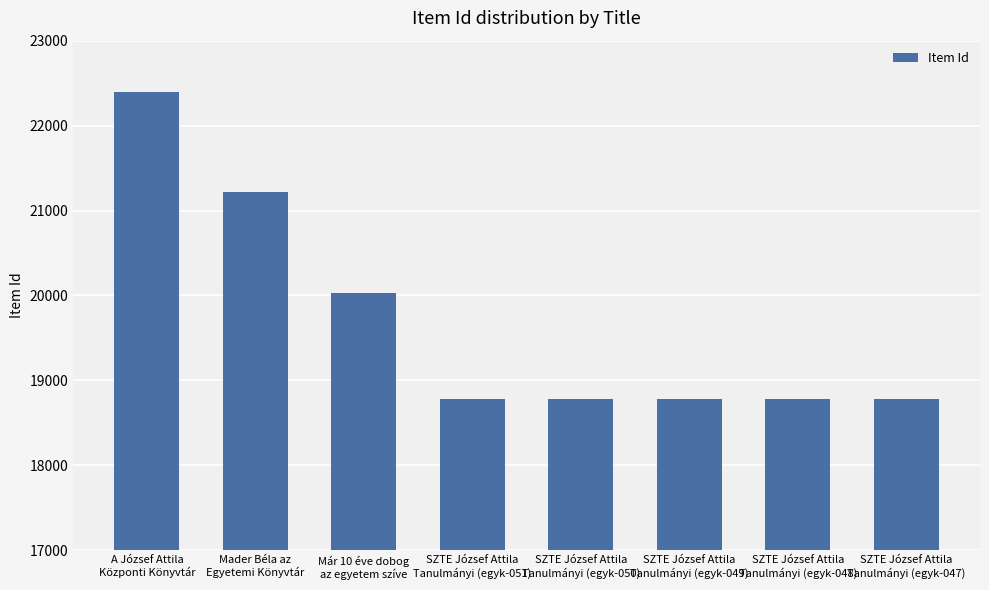

What is the value of the 1st bar from the left?

22391